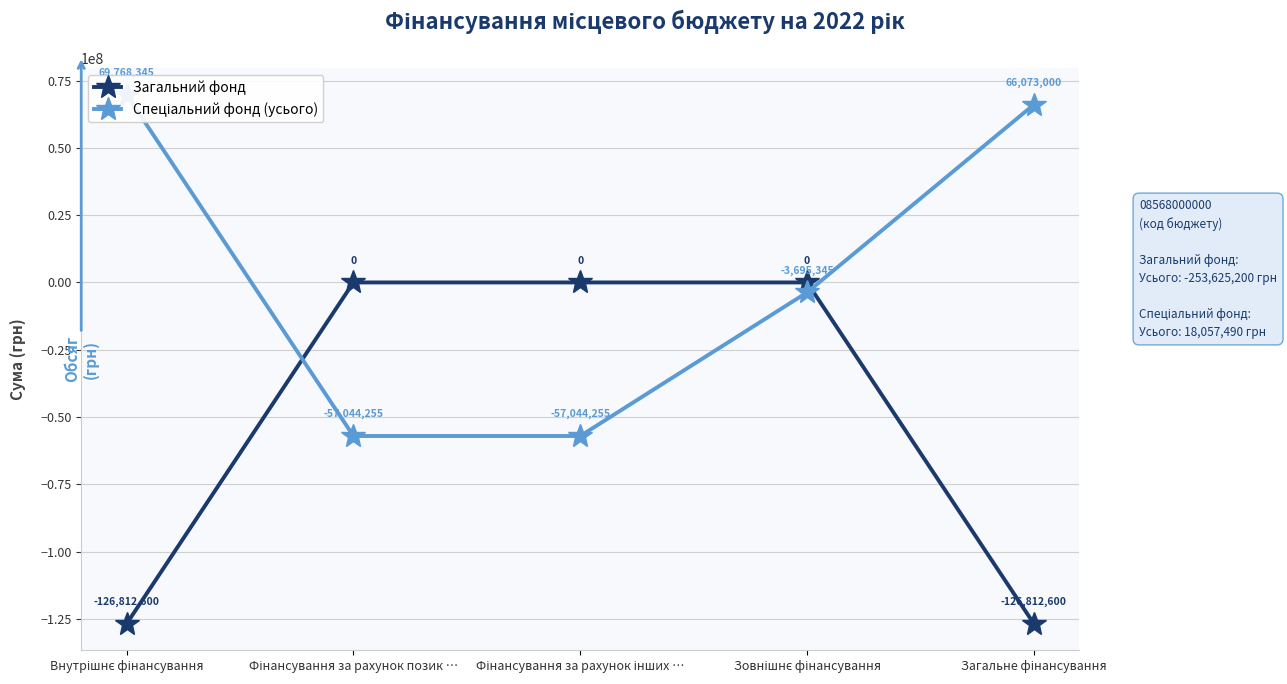

At which category does the chart reach its peak across all series?

Внутрішнє фінансування